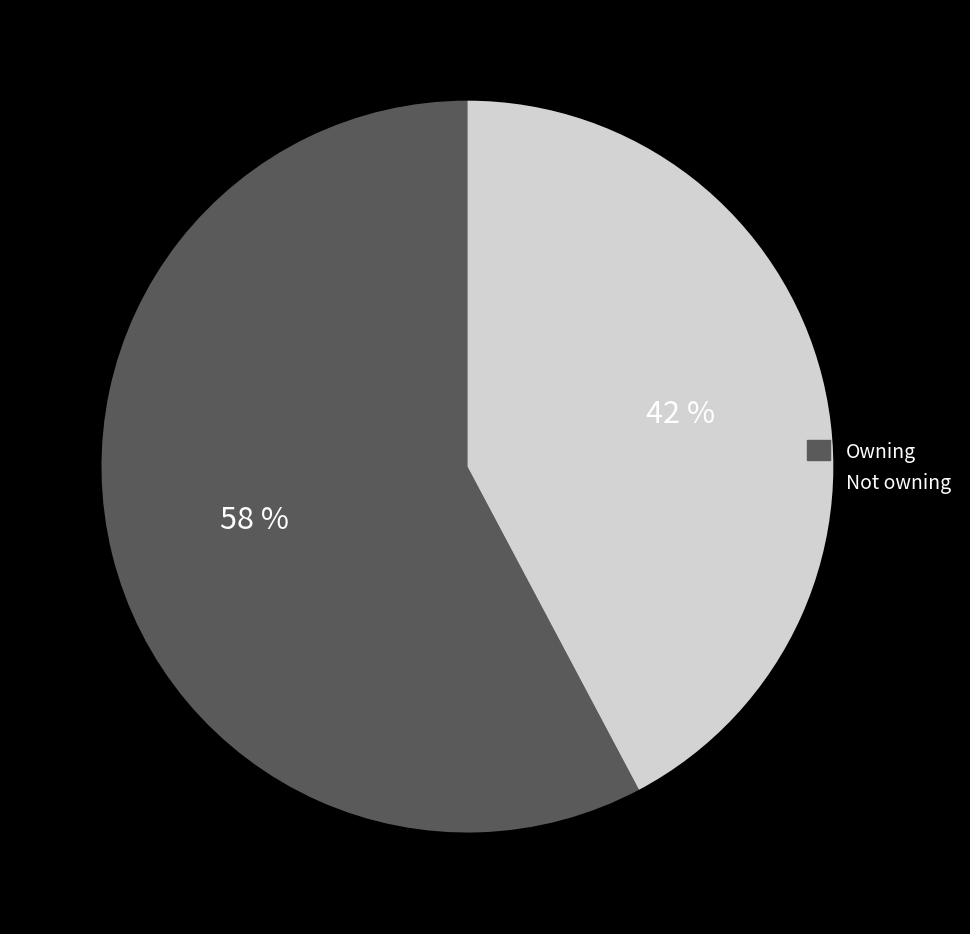

True or false: Owning accounts for 69% of the total.

False